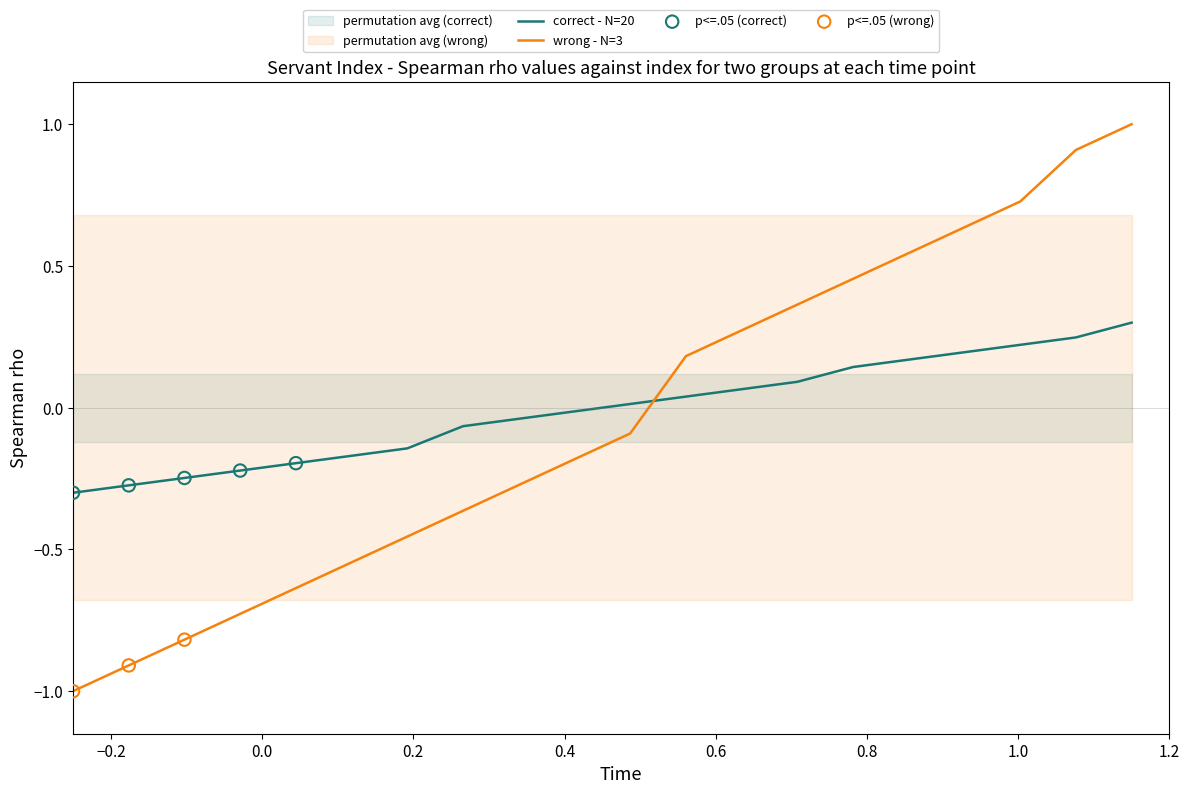

Which series ends up on top after the final intersection of correct - N=20 and wrong - N=3?

wrong - N=3